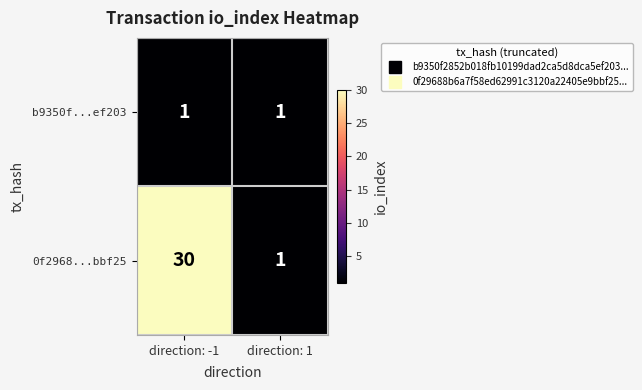

Which series has the largest range (max minus min)?

0f2968...bbf25